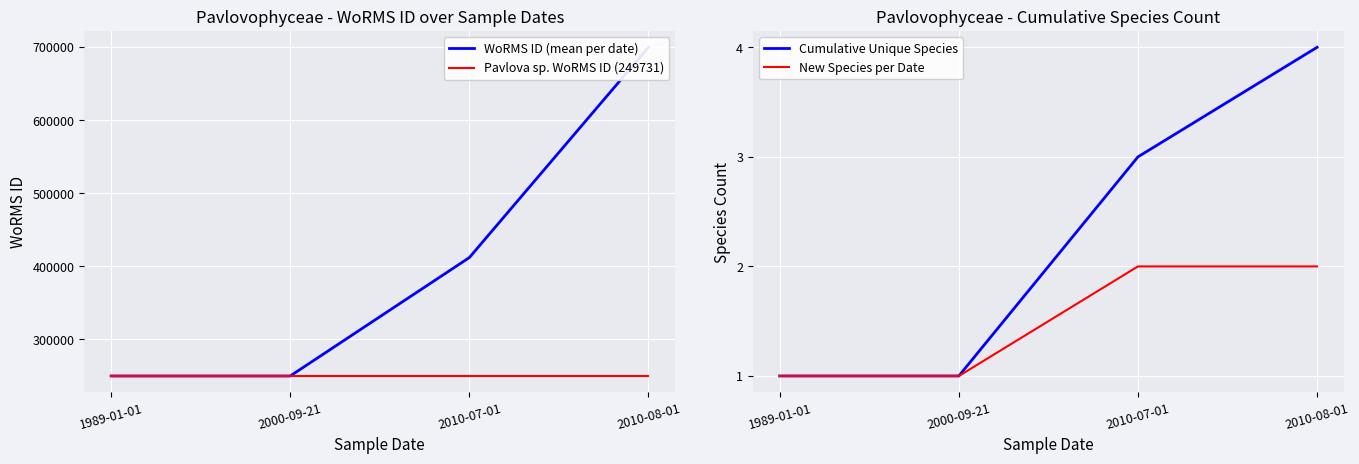

Reading right to left, what are all the values shown in this chart?

WoRMS ID (mean per date): 2010-08-01=699620	2010-07-01=411792	2000-09-21=249731	1989-01-01=249731
Pavlova sp. WoRMS ID (249731): 2010-08-01=249731	2010-07-01=249731	2000-09-21=249731	1989-01-01=249731
Cumulative Unique Species: 2010-08-01=4	2010-07-01=3	2000-09-21=1	1989-01-01=1
New Species per Date: 2010-08-01=2	2010-07-01=2	2000-09-21=1	1989-01-01=1